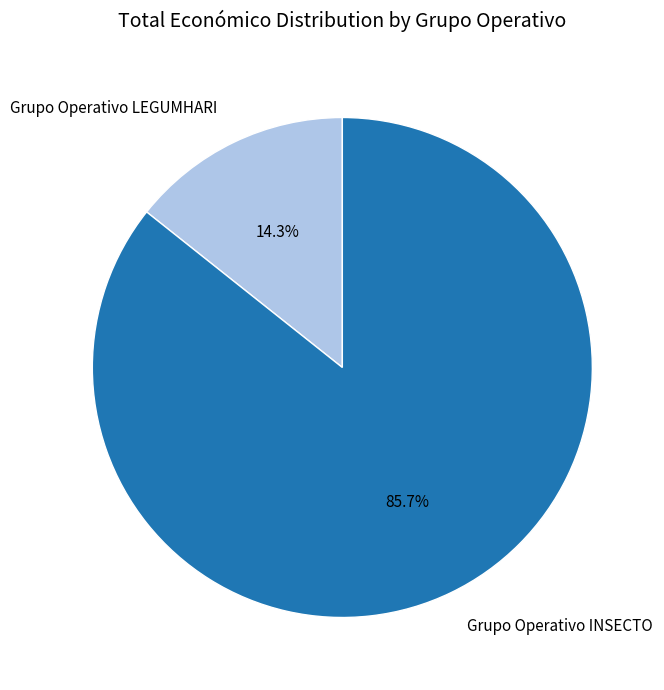

Does Grupo Operativo LEGUMHARI account for over 50% of the chart?

No